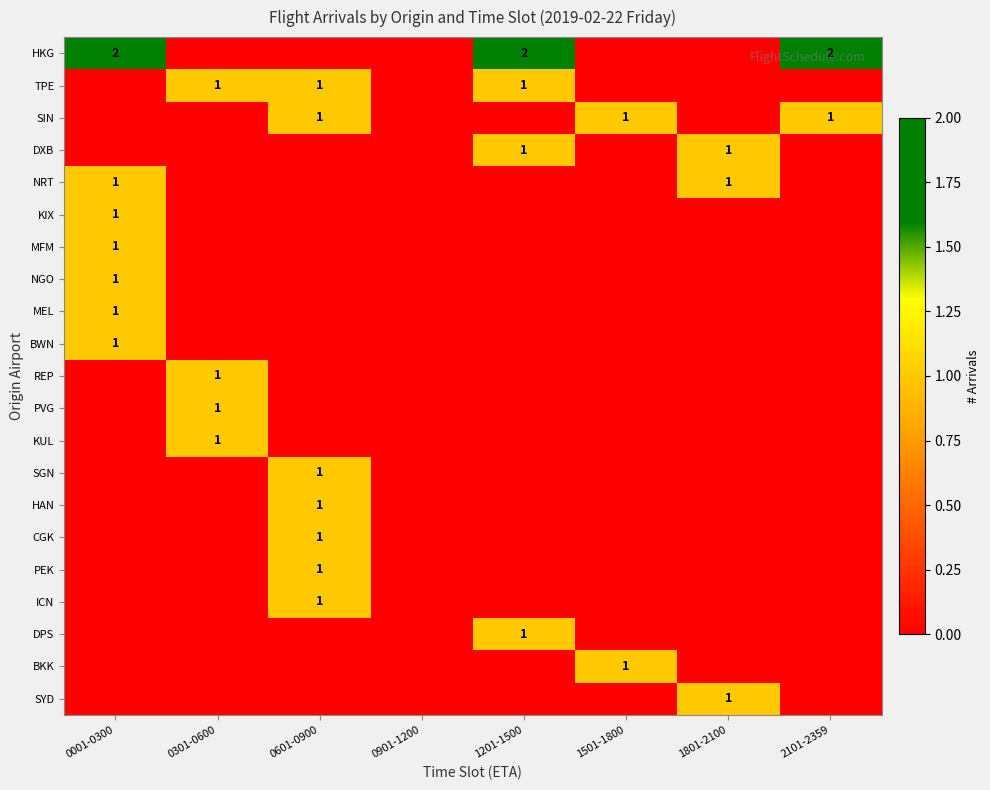

How many series are shown in this chart?

21